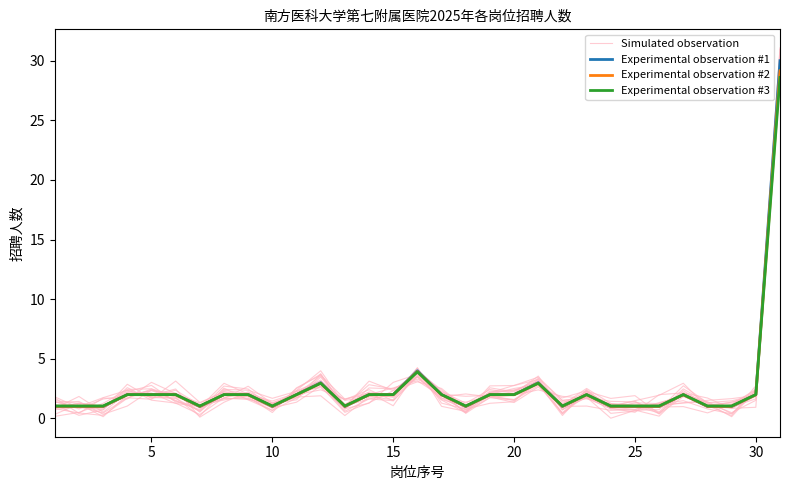

List the series in order of their peak value, highest first.

Simulated observation, Experimental observation #1, Experimental observation #2, Experimental observation #3